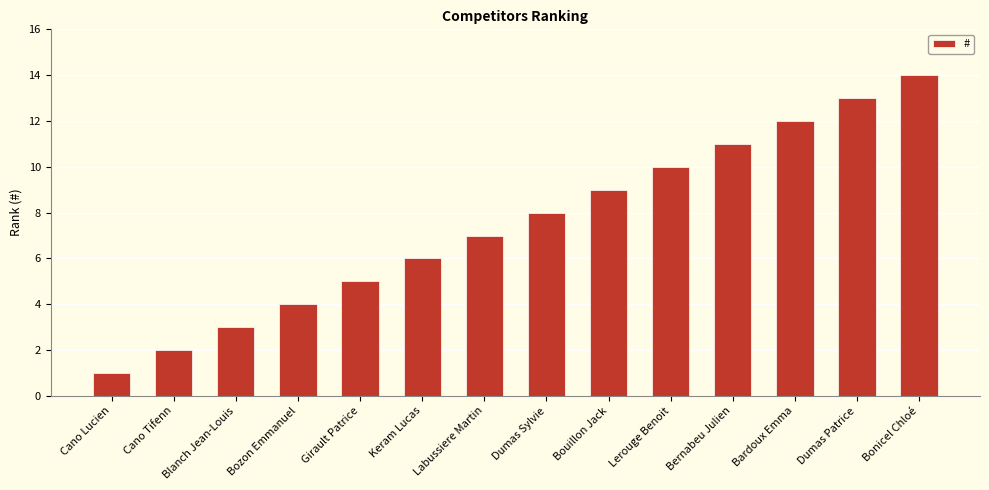

Are the bars horizontal?

No